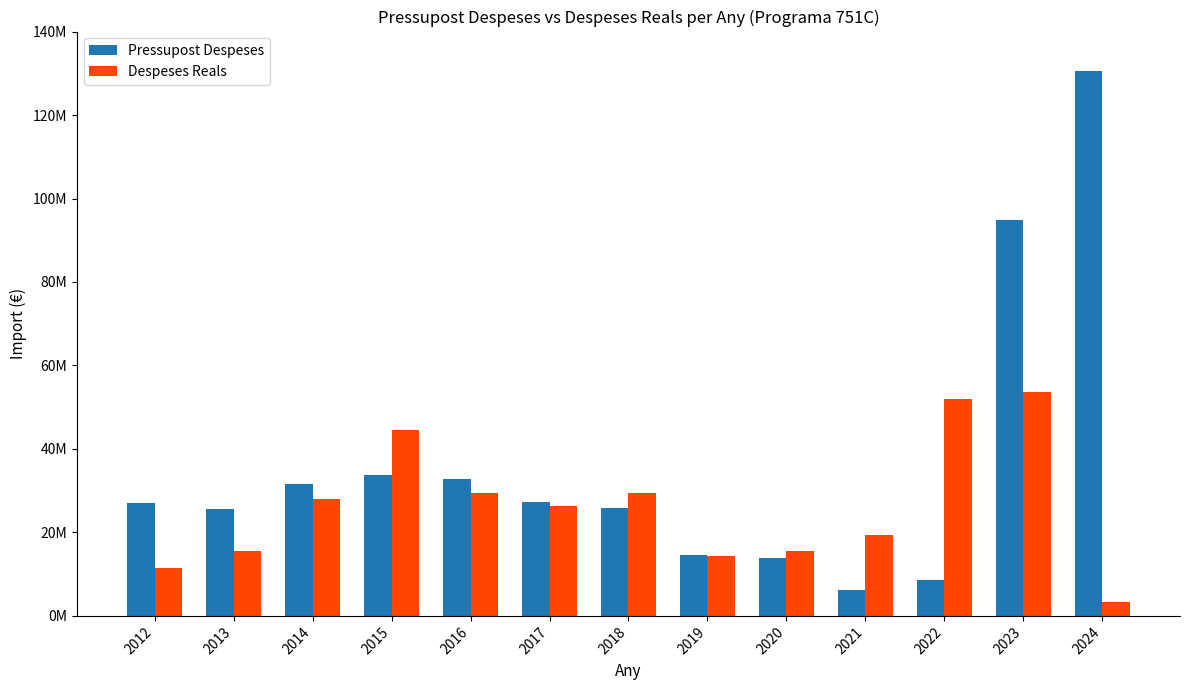

True or false: Despeses Reals has a value of 7505599.0 at 2012.

False